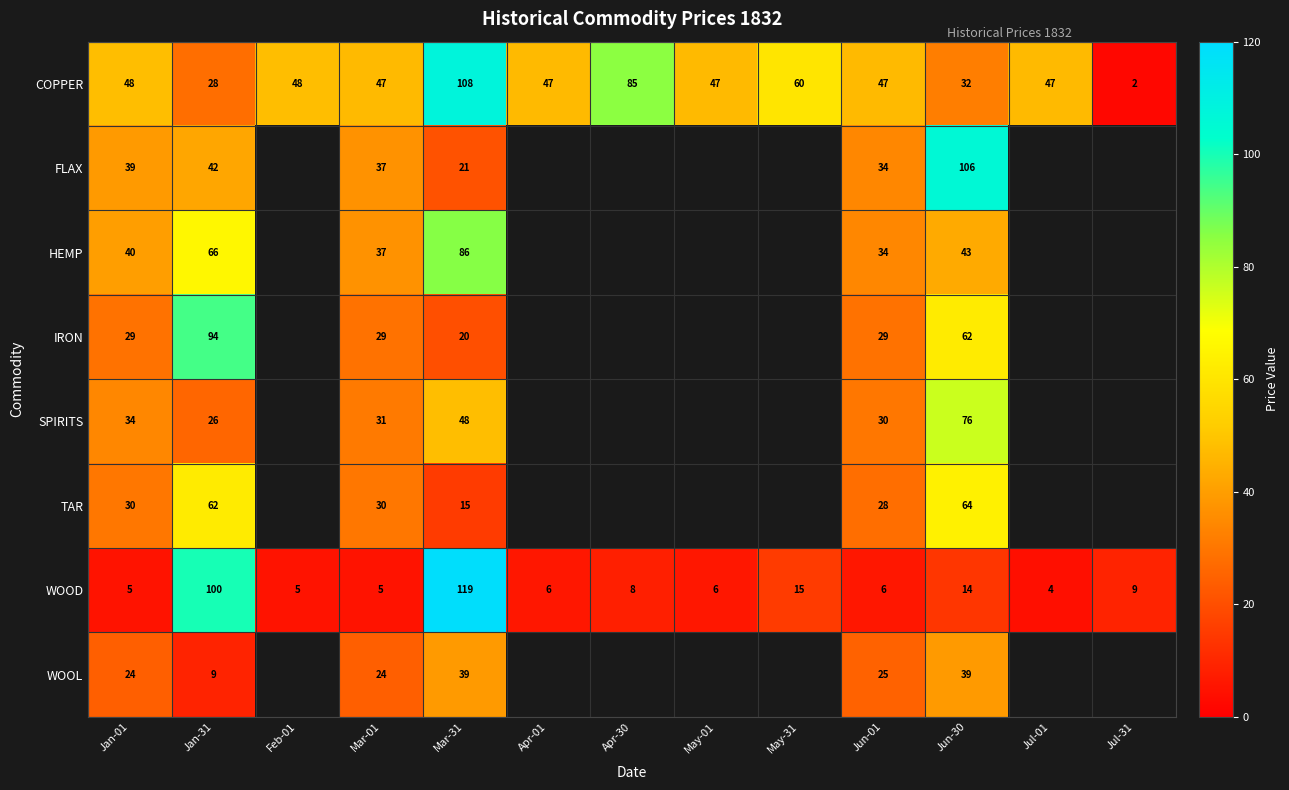

The value of WOOL at Jan-31 is 9. True or false?

True